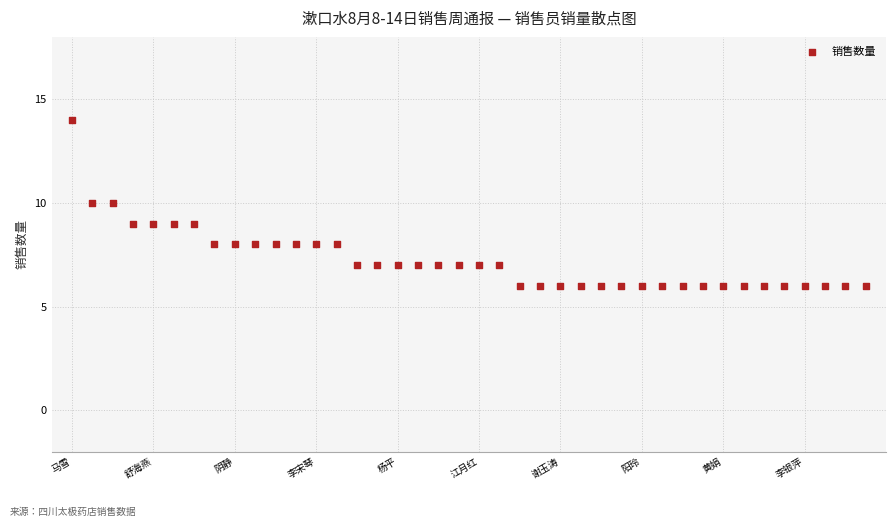

What is the range of Y values (max minus min)?

8